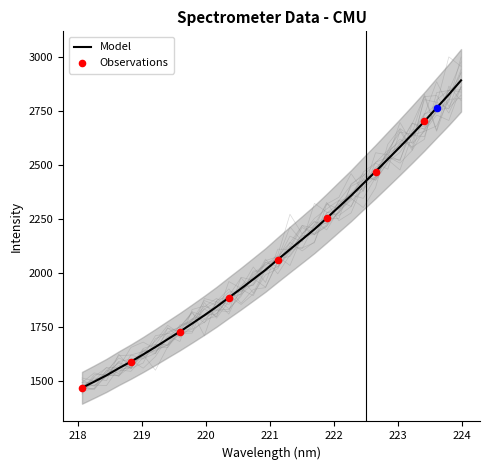

What is the change in value from 219.589 to 221.3083?

+380.0